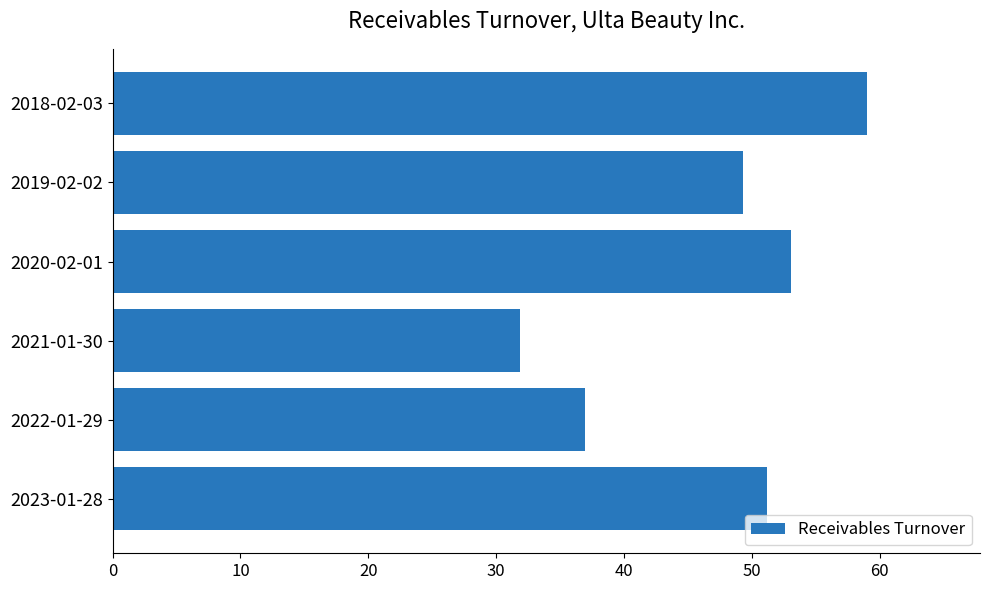

How many data points are less than 51?

3